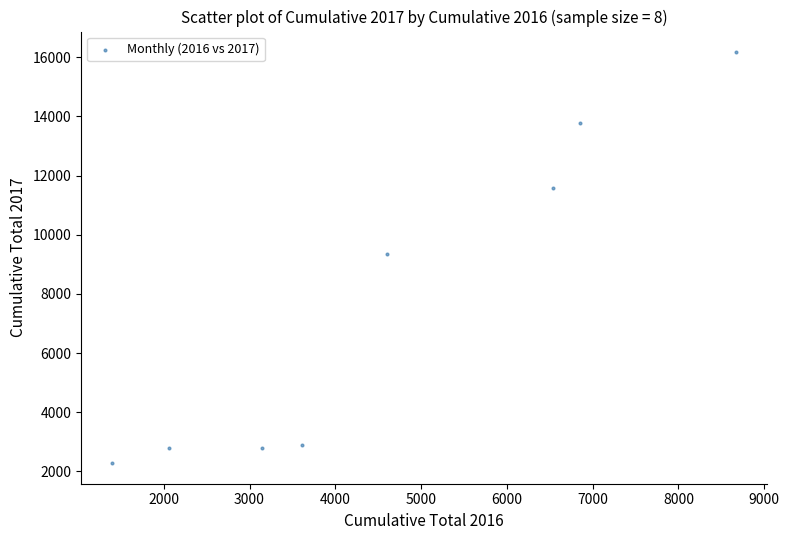

What is the range of Y values (max minus min)?

13895